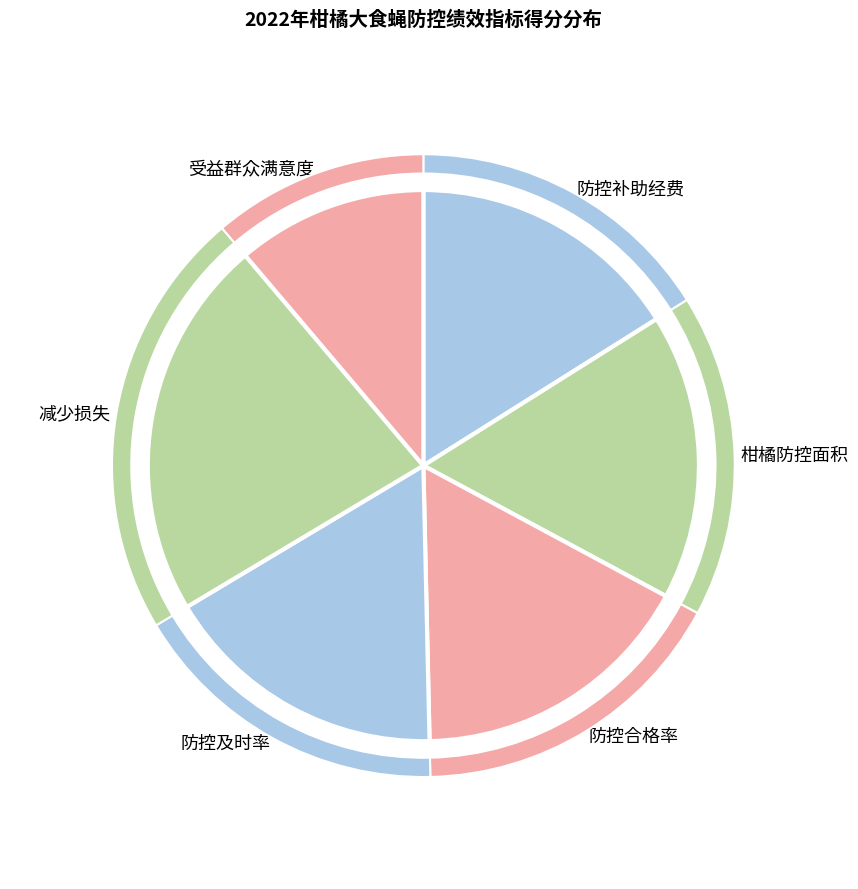

Is it true that 受益群众满意度 is 17% of the pie?

False